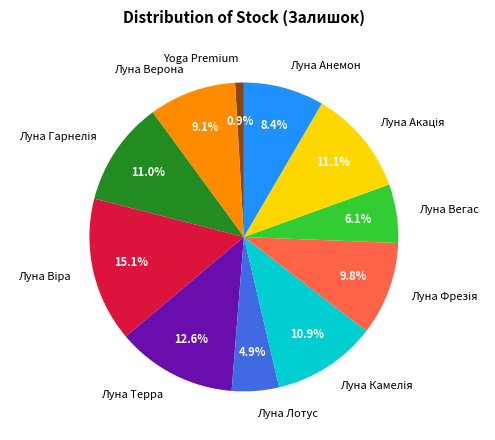

Which slice is the smallest?

Yoga Premium